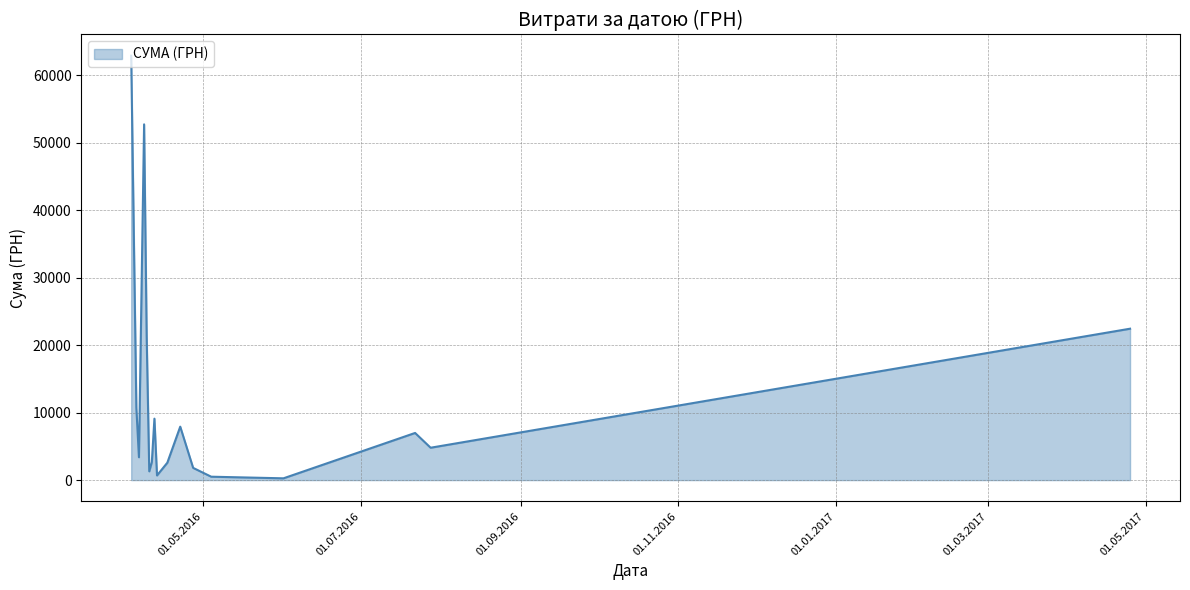

What is the greatest value displayed?

62906.0